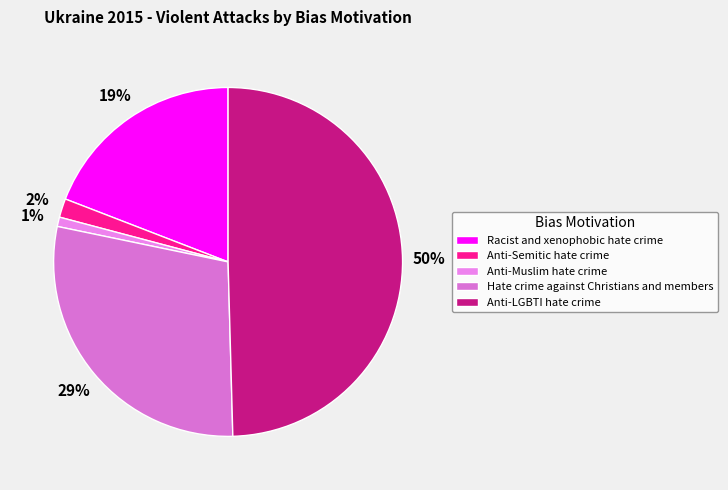

How many segments does this pie chart have?

5